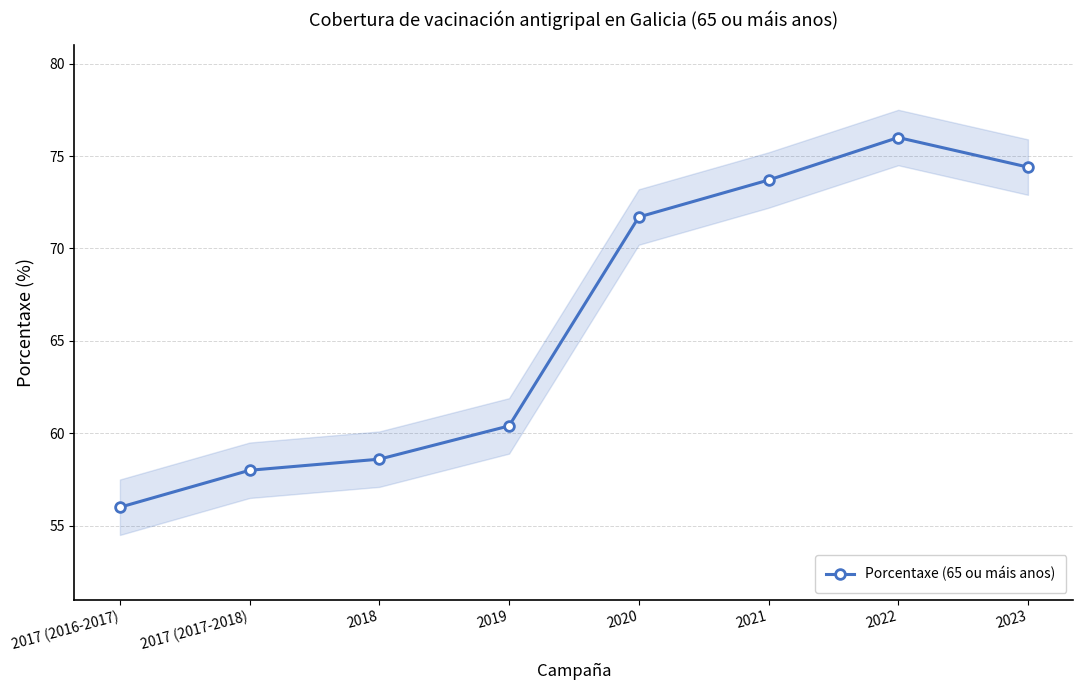

Which has a higher value, 2022 or 2020?

2022